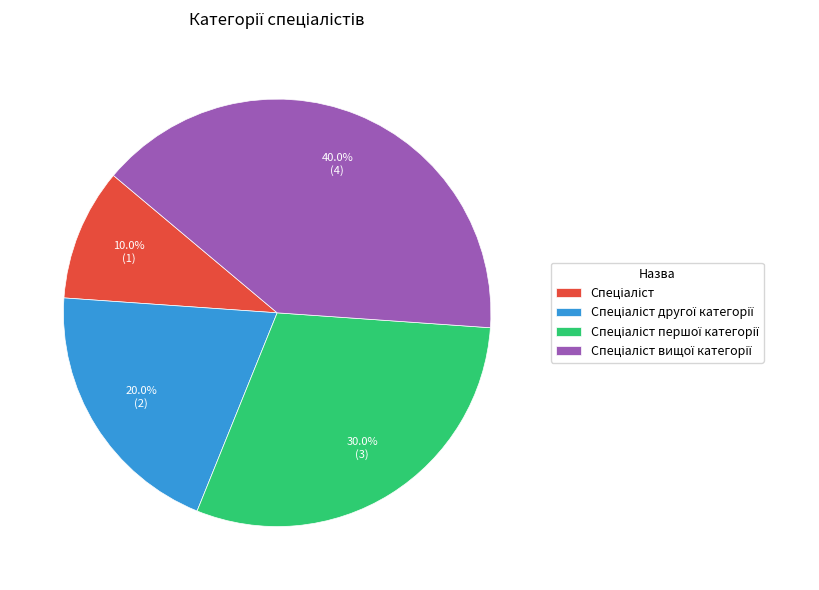

Is there a majority slice in this chart?

No